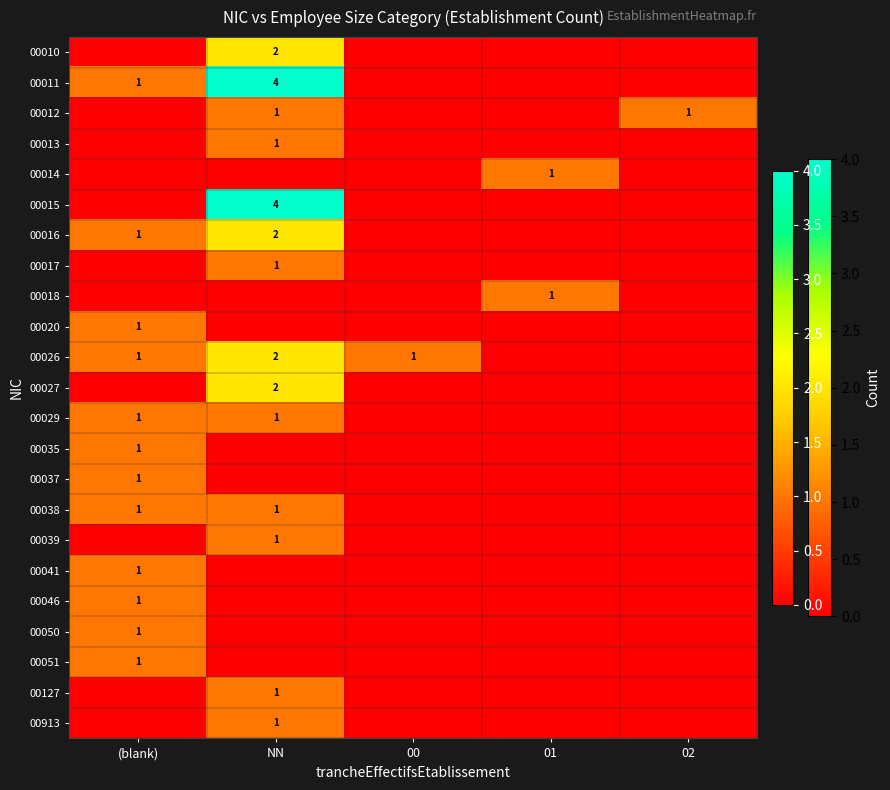

Between 01 and 00, which is larger?

01